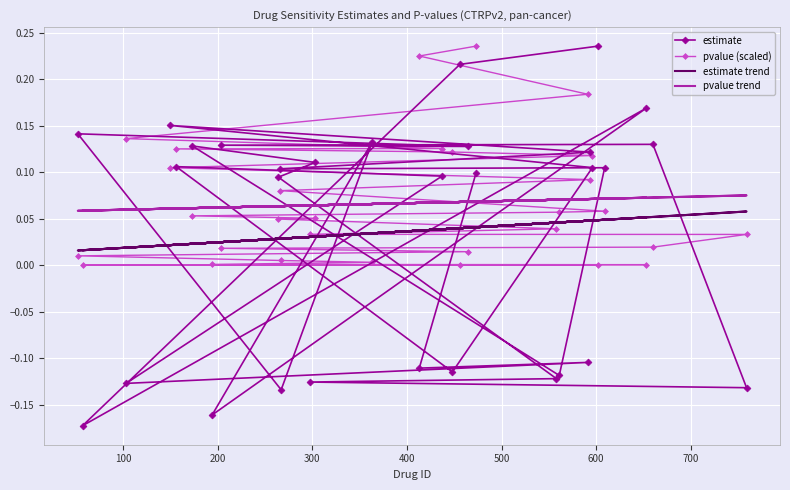

What is the difference between the second highest and minimum values in the pvalue (scaled) series?

0.2